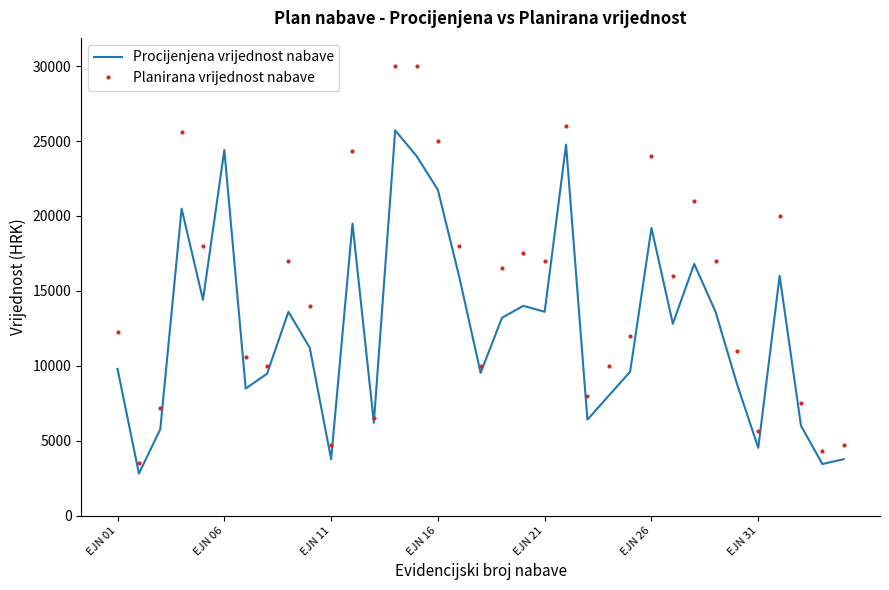

Which series has the largest total across all categories?

Planirana vrijednost nabave